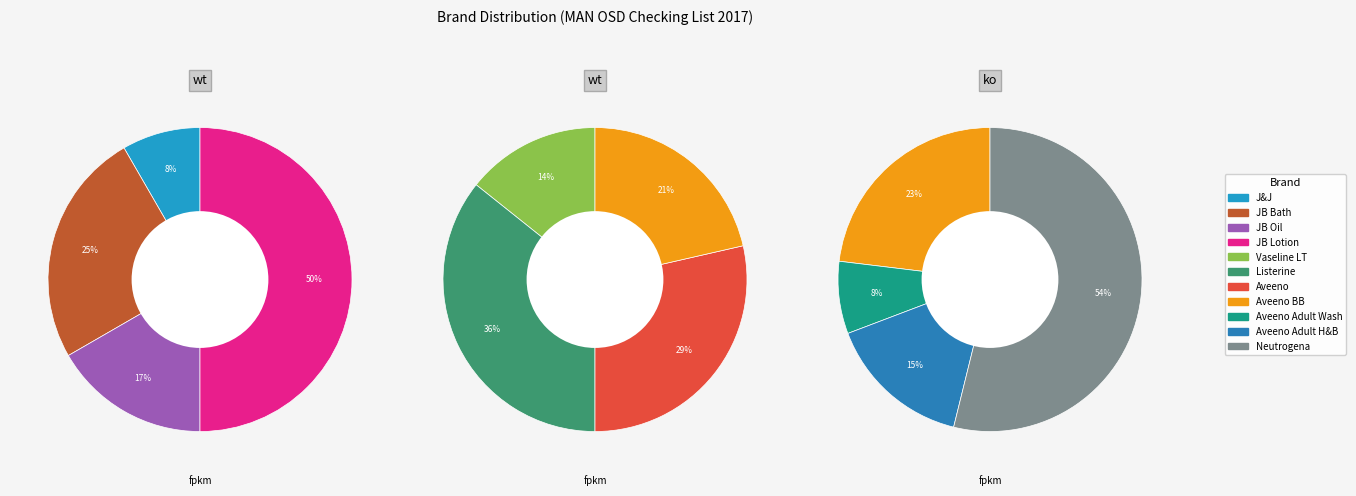

True or false: Listerine accounts for 1% of the total.

False